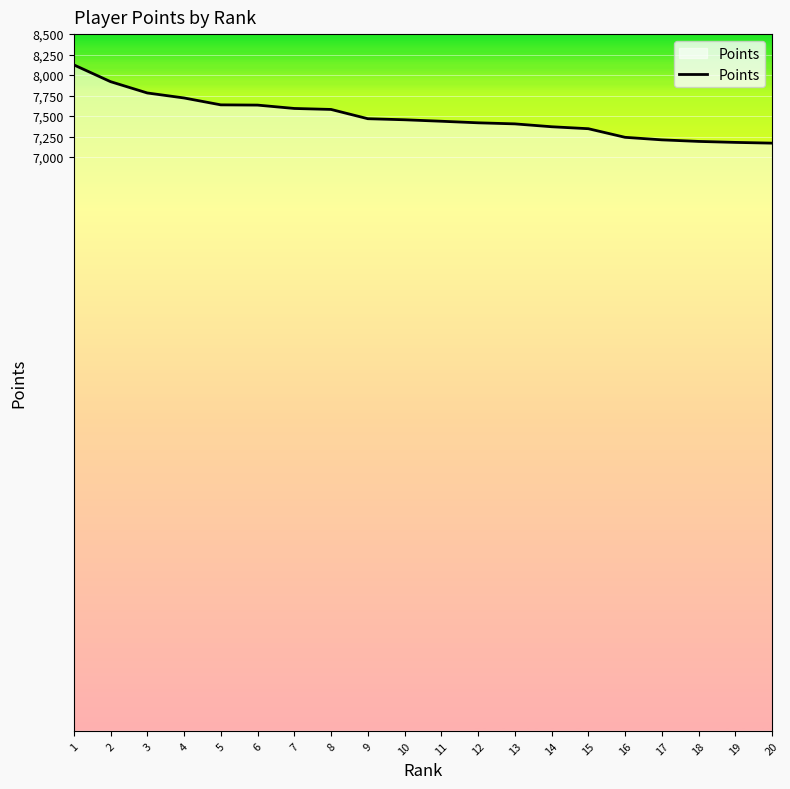

Does the chart display data point markers on the line(s)?

No